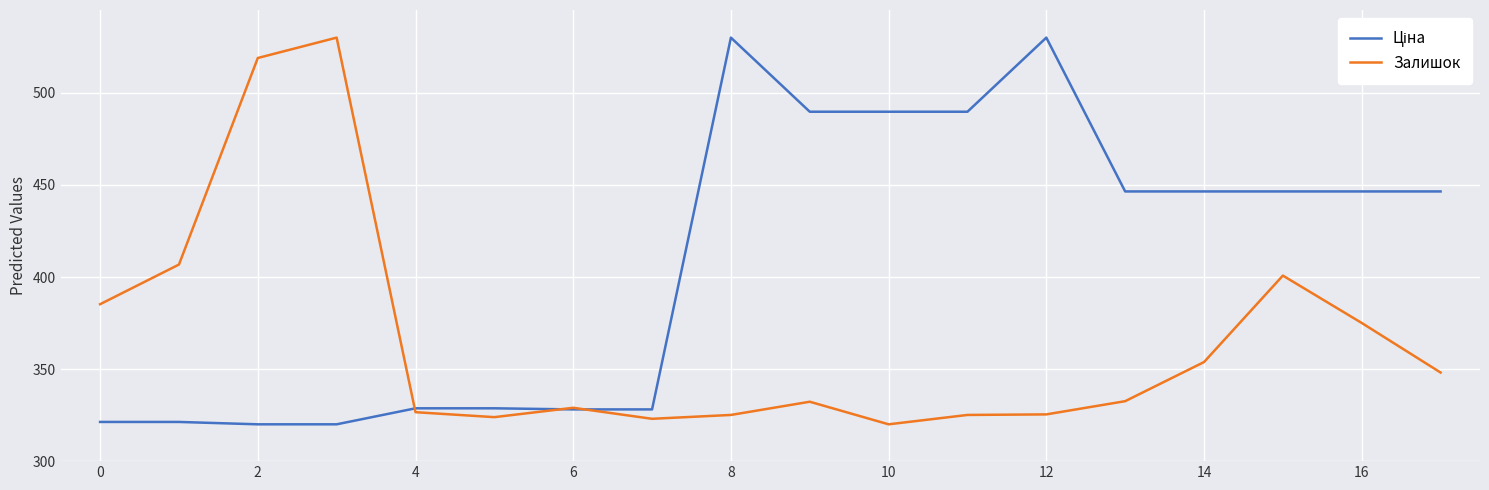

What is the highest value of the Залишок series?

530.0